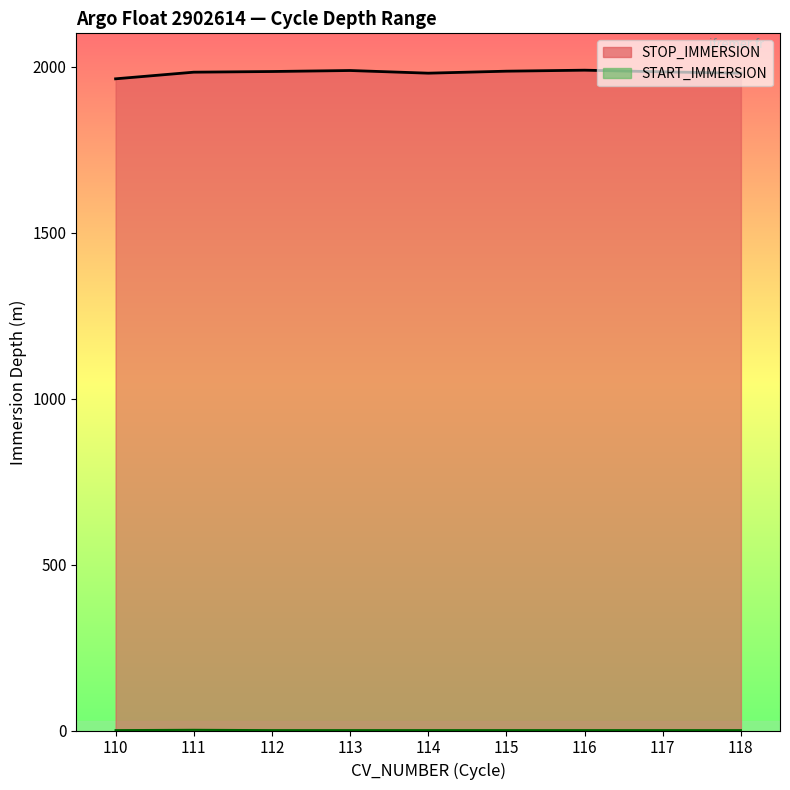

At which label does STOP_IMMERSION reach its minimum?

110